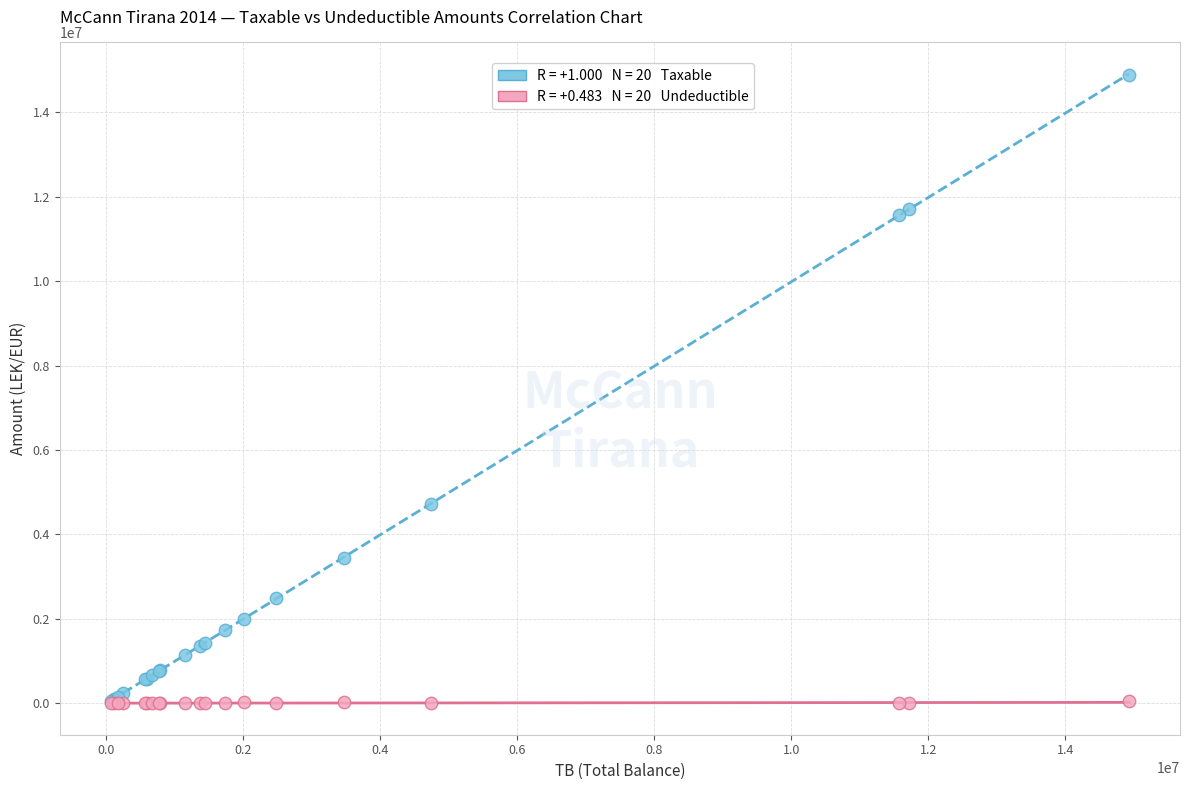

Across all series, what Y value is closest to 7443929?

4731146.9